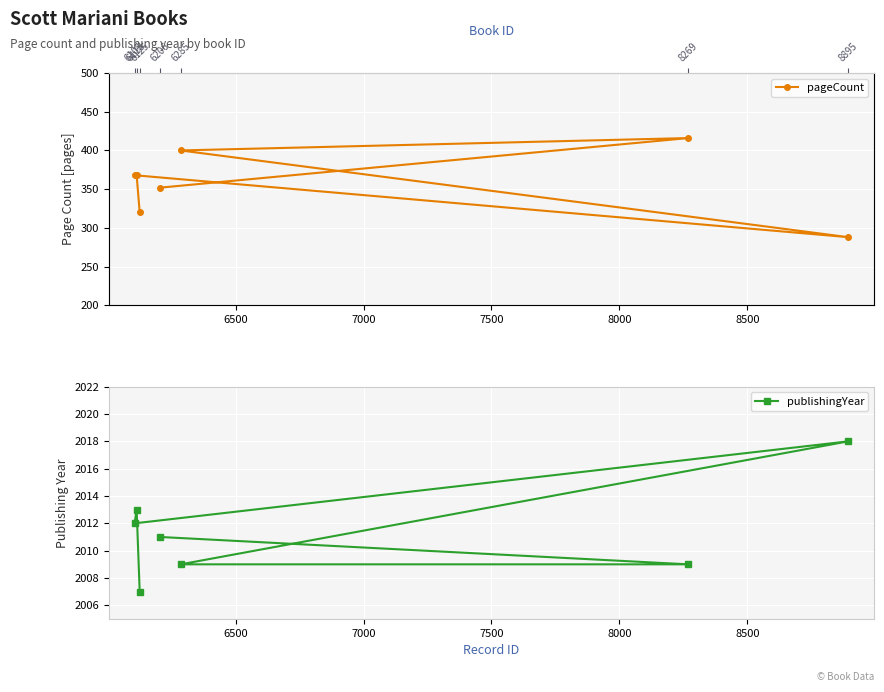

What is the value of the publishingYear point at the 2nd from the left?

2013